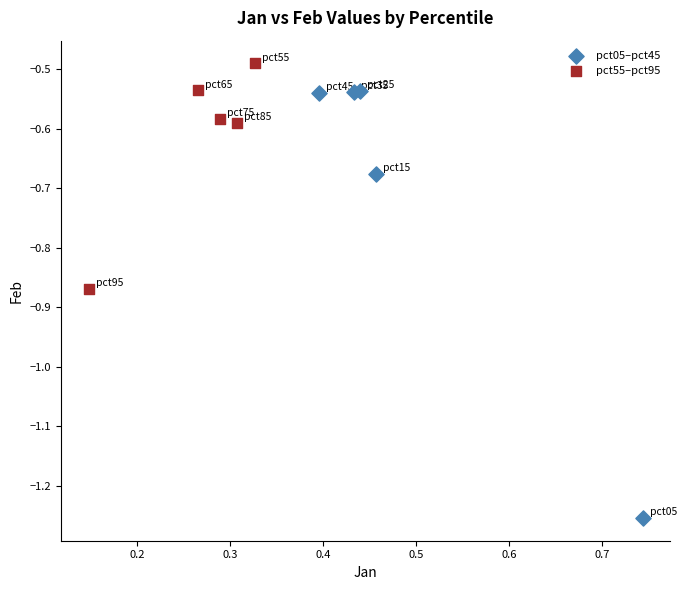

Which series has the largest Y range (max minus min)?

pct05–pct45